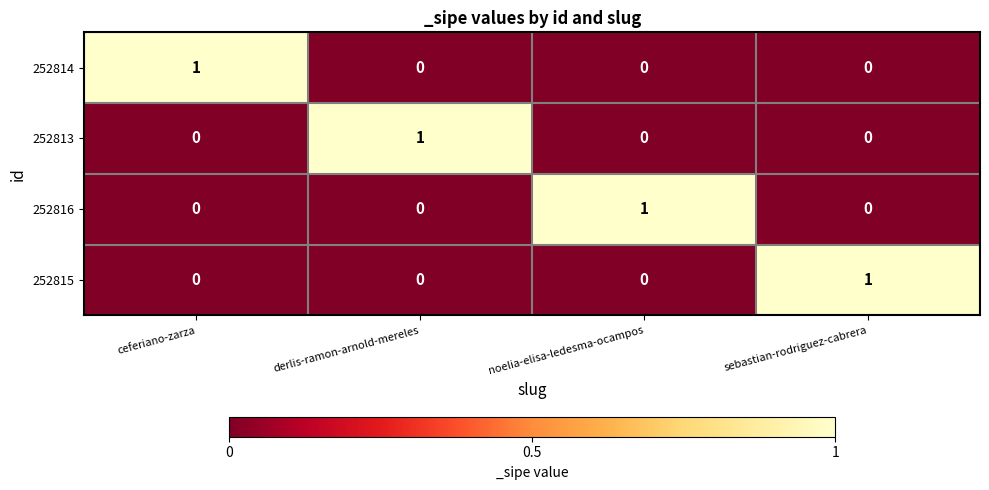

What is the difference between the highest and lowest values at ceferiano-zarza?

1